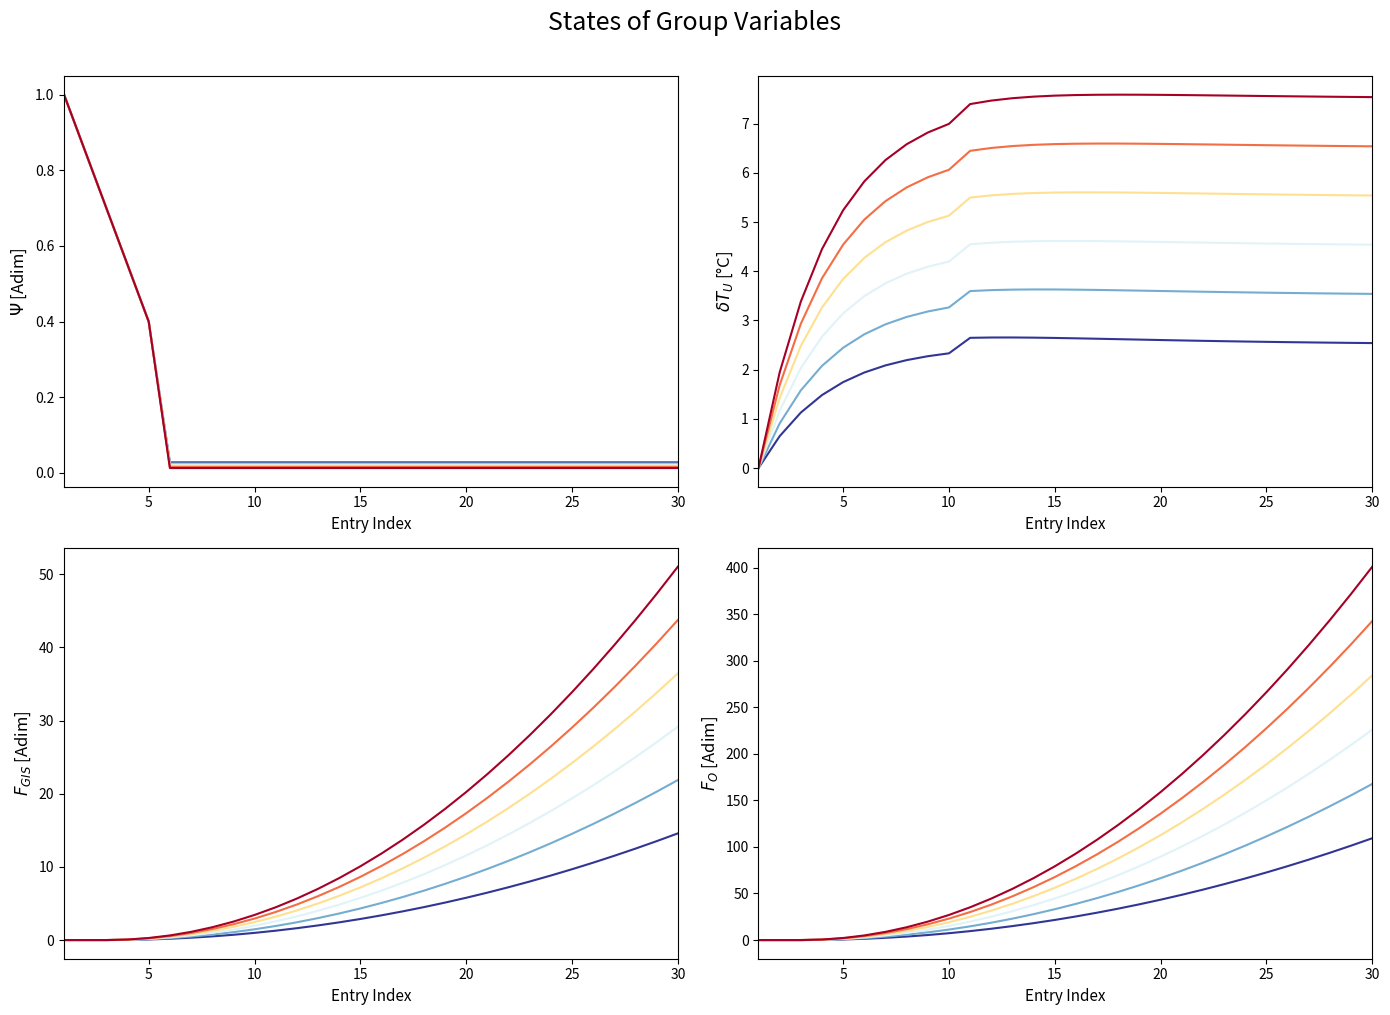

Does the chart display data point markers on the line(s)?

No